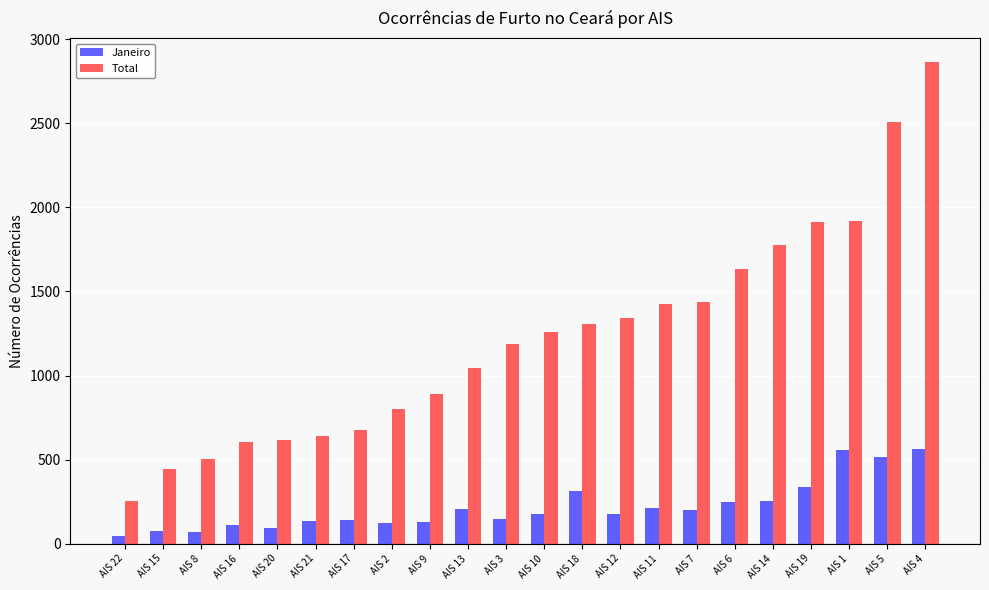

How many values in the Total series are below 1257?

11